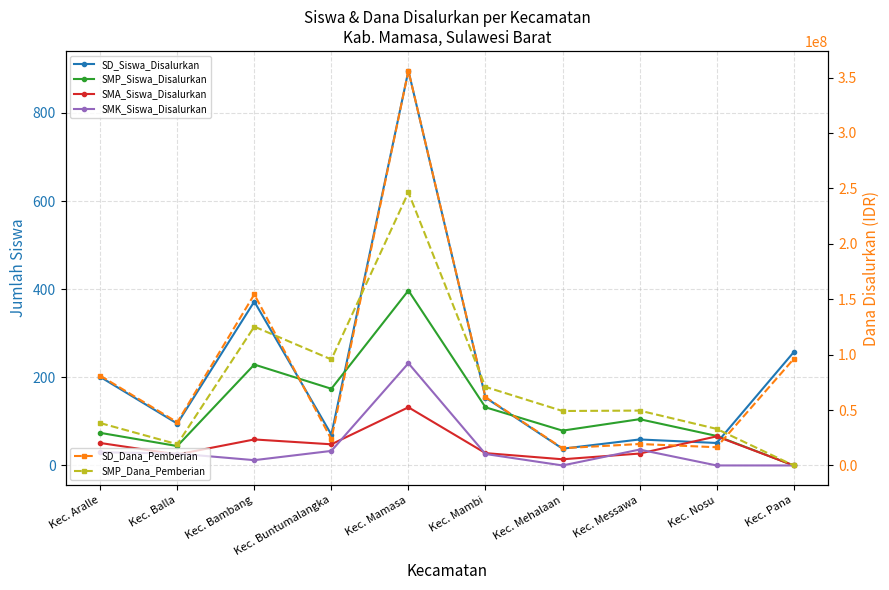

What are all the series names shown in the legend?

SD_Siswa_Disalurkan, SMP_Siswa_Disalurkan, SMA_Siswa_Disalurkan, SMK_Siswa_Disalurkan, SD_Dana_Pemberian, SMP_Dana_Pemberian